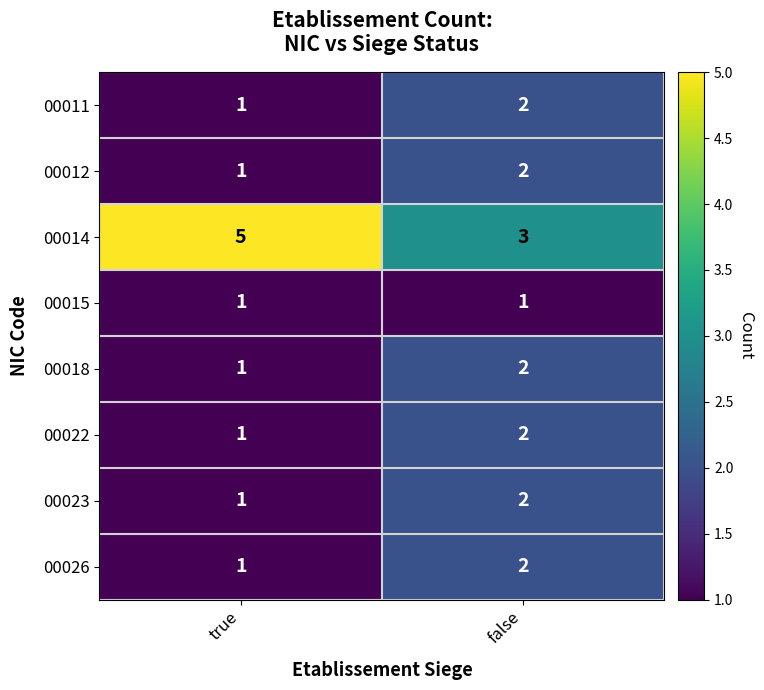

What is the sum of all 00026 values?

3